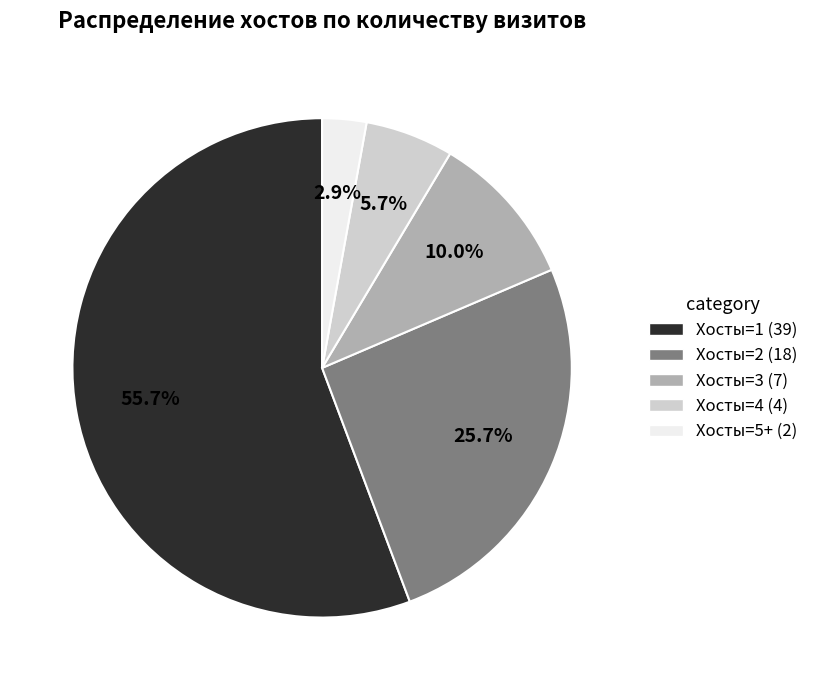

Which category has the smallest portion of the pie?

Хосты=5+ (2)